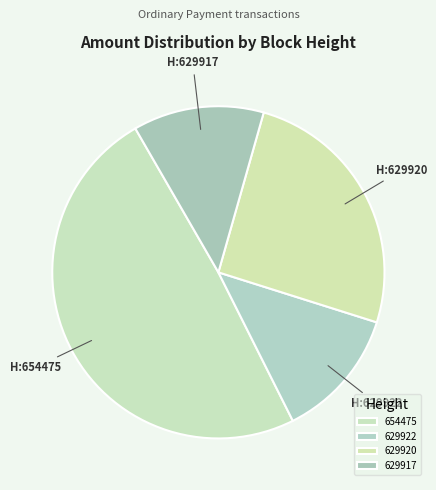

To the nearest percent, what is the combined percentage of 629917 and 654475?

62%